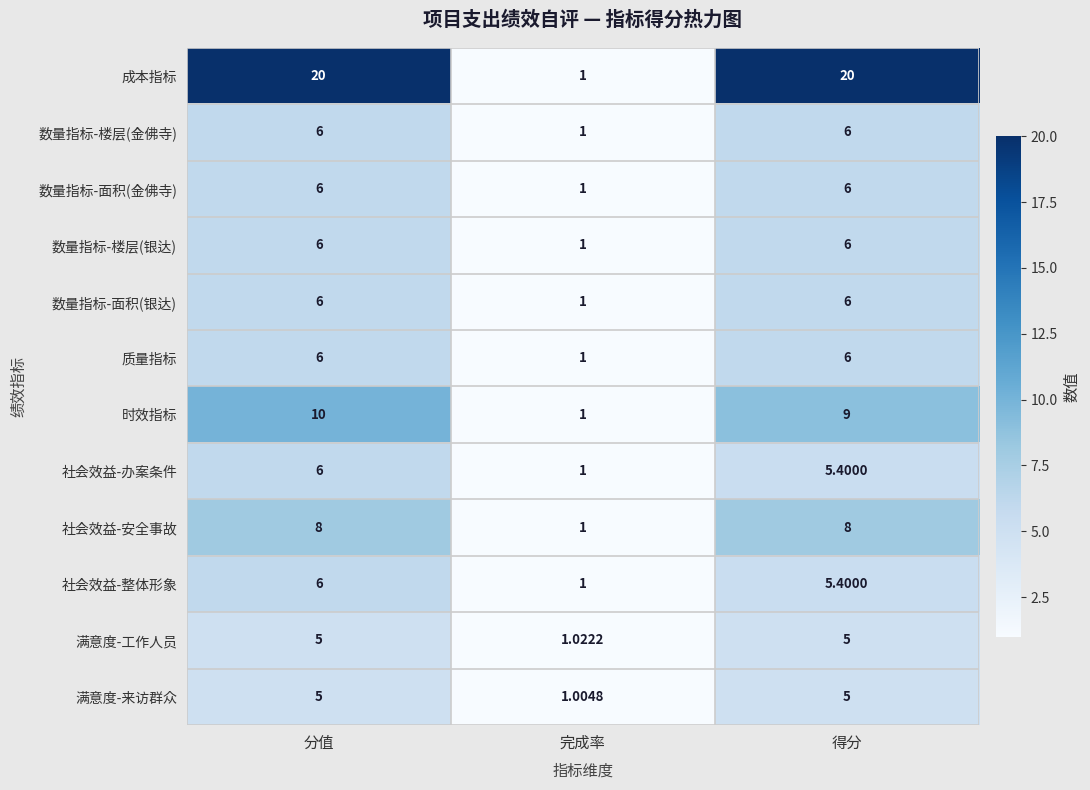

Which series has the widest spread of values?

成本指标